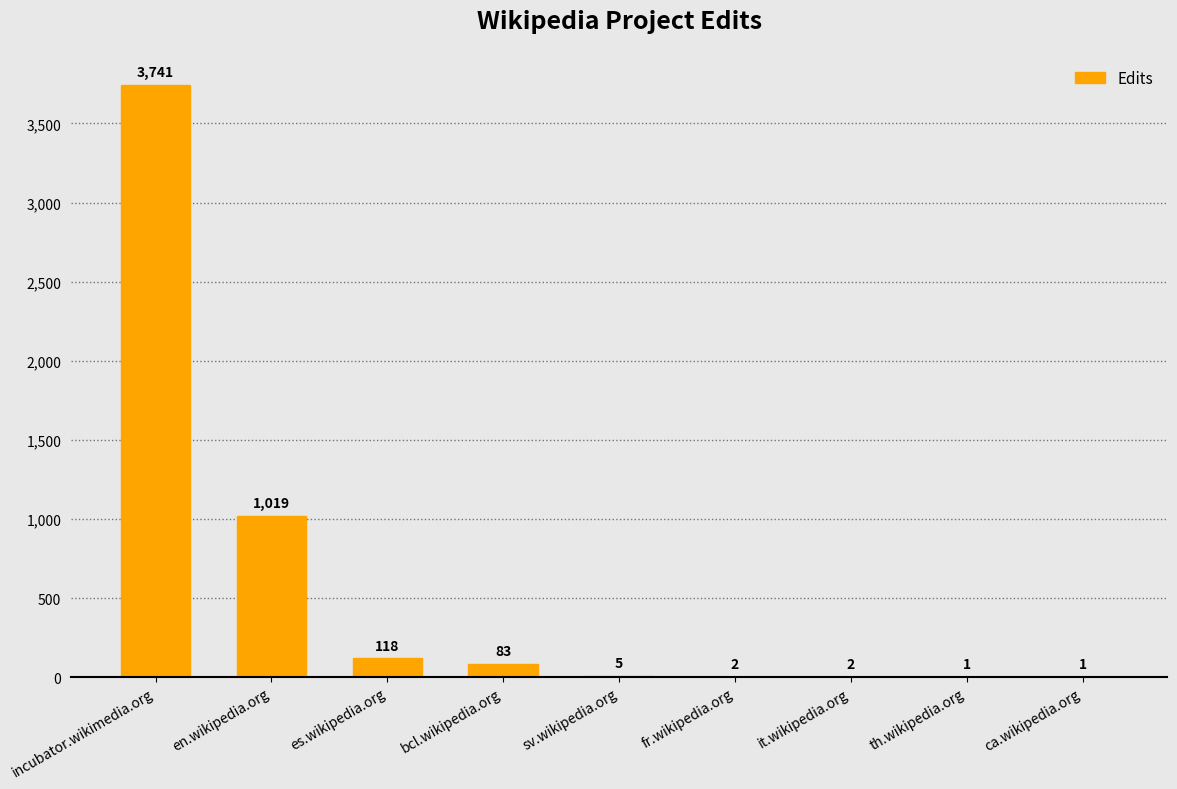

Reading left to right, what are all the values shown in this chart?

incubator.wikimedia.org=3741	en.wikipedia.org=1019	es.wikipedia.org=118	bcl.wikipedia.org=83	sv.wikipedia.org=5	fr.wikipedia.org=2	it.wikipedia.org=2	th.wikipedia.org=1	ca.wikipedia.org=1